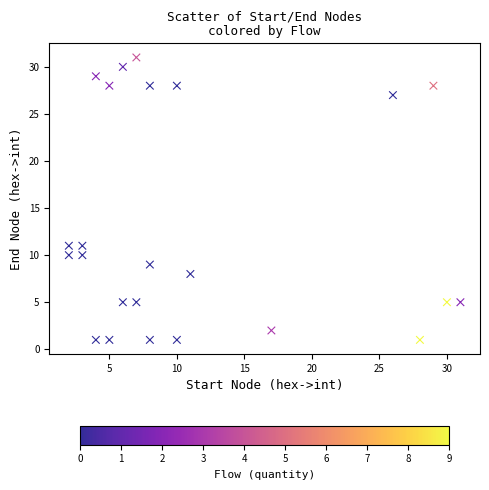

What is the range of X values (max minus min)?

29